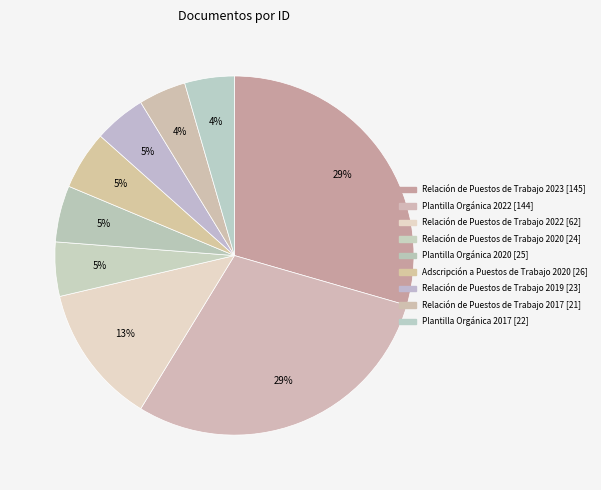

Count the number of slices in the pie.

9